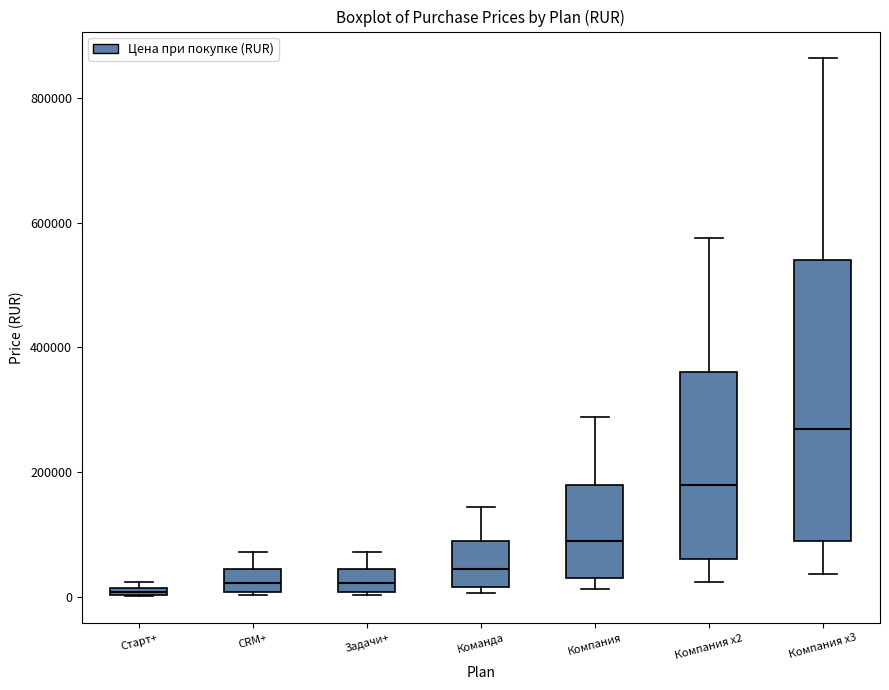

Which box is the tallest, from its lower edge to its upper edge?

Компания х3